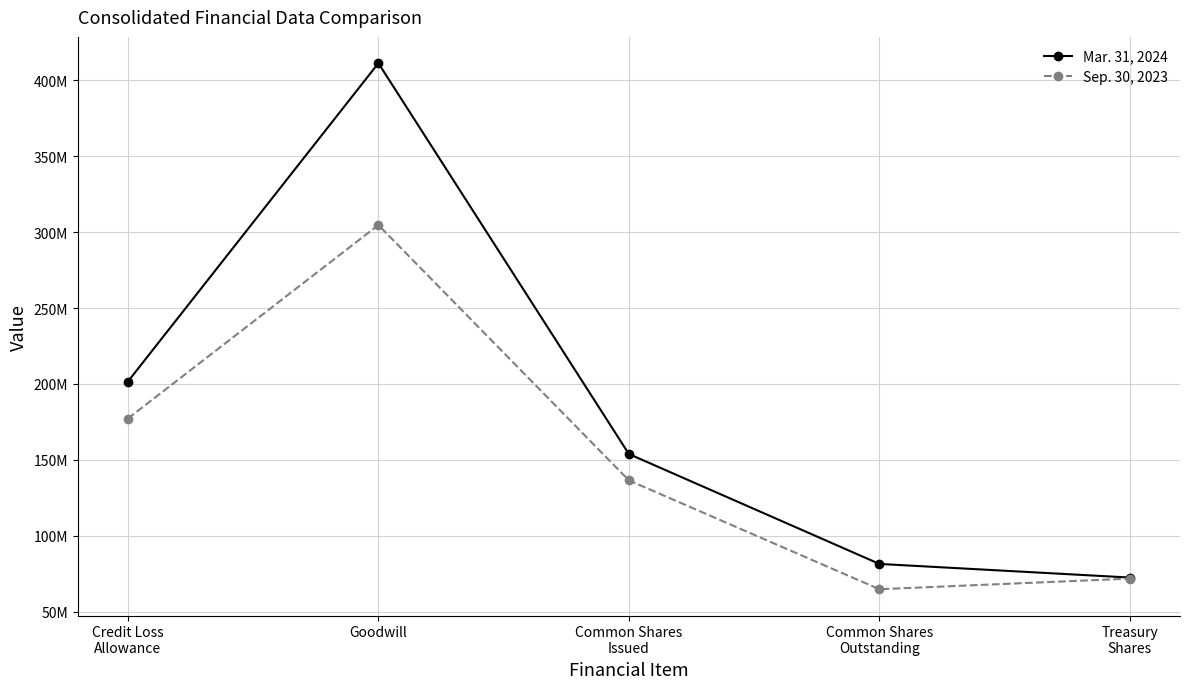

What is the approximate value of Sep. 30, 2023 at Common Shares
Outstanding, to the nearest 10?

64736920